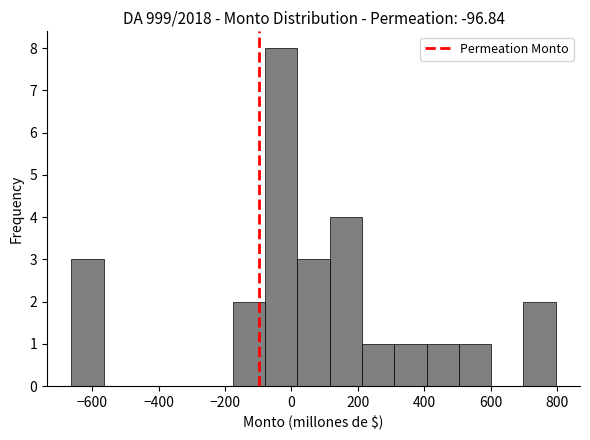

Reading left to right, list every bar in this chart as the range it spans on the x-axis followed by its height. Neither the bar edges nor the heights are printed on the chart, so give them approximately, as read against the axes.

-660 to -560: 3
-560 to -460: 0
-460 to -380: 0
-380 to -280: 0
-280 to -180: 0
-180 to -80: 2
-80 to 20: 8
20 to 120: 3
120 to 220: 4
220 to 300: 1
300 to 400: 1
400 to 500: 1
500 to 600: 1
600 to 700: 0
700 to 800: 2